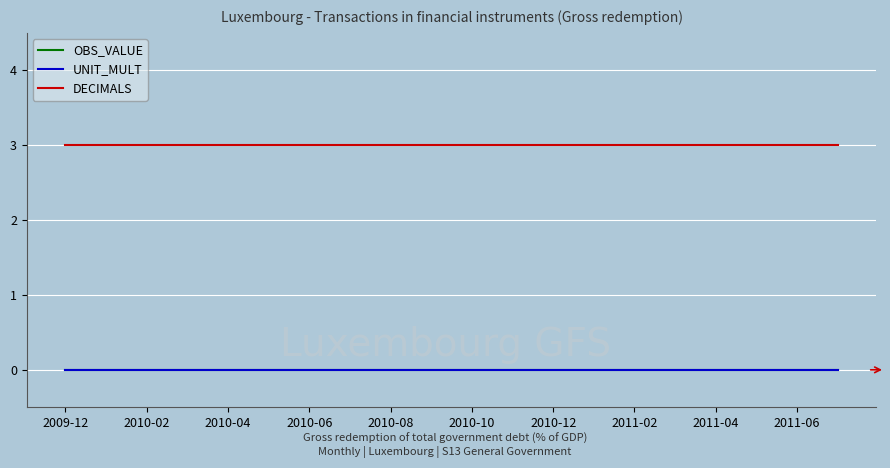

What are all the series names shown in the legend?

OBS_VALUE, UNIT_MULT, DECIMALS